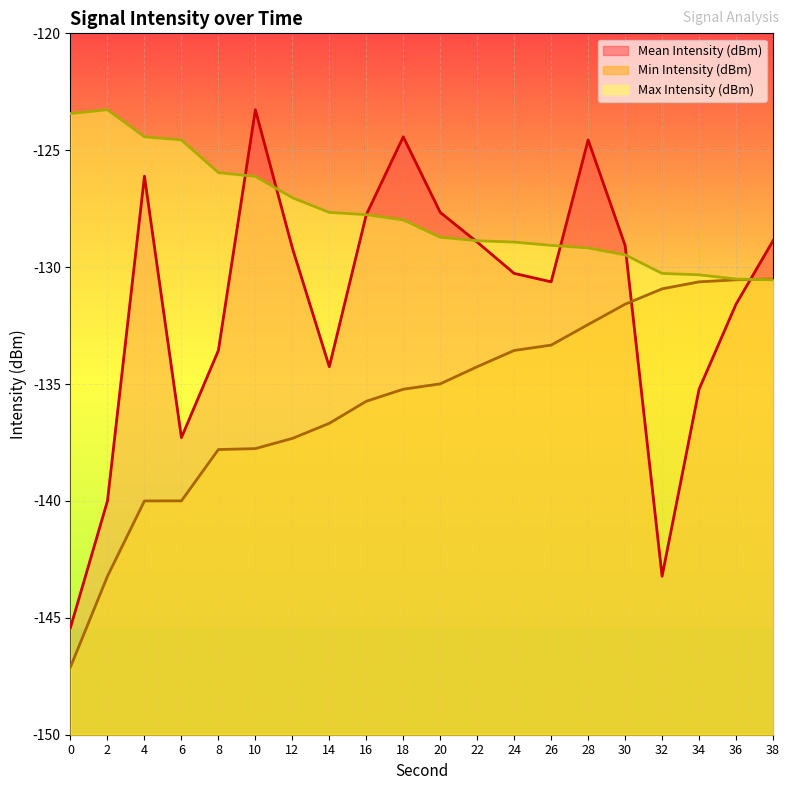

How many data points in Min Intensity (dBm) are above -134?

8